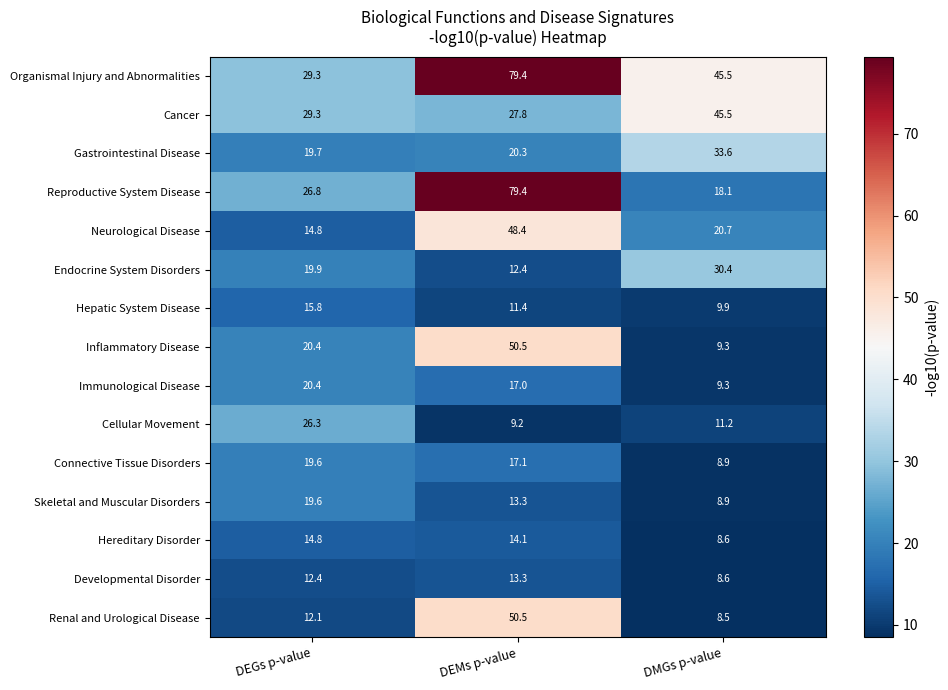

At which category is the sum across all series the highest?

DEMs p-value